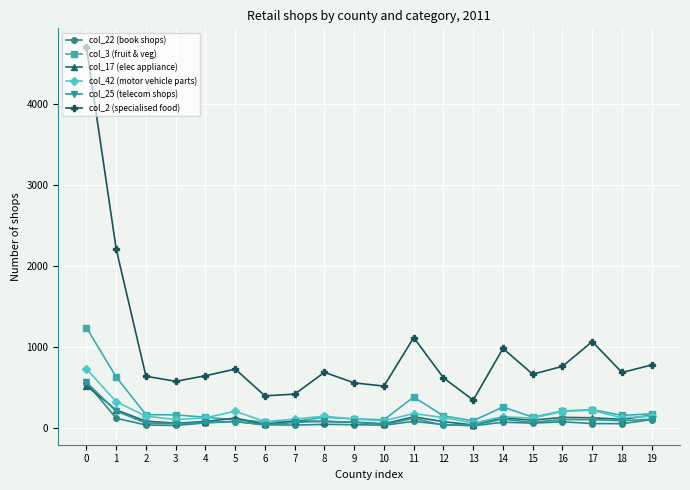

True or false: col_42 (motor vehicle parts) has more than 1 points higher than both neighbors.

True